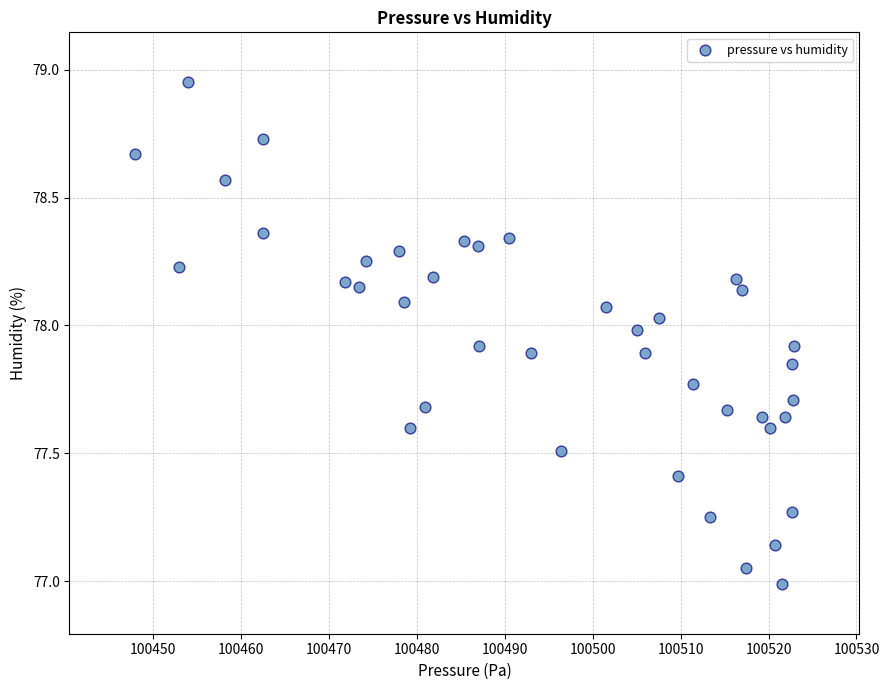

What is the range of X values (max minus min)?

74.9